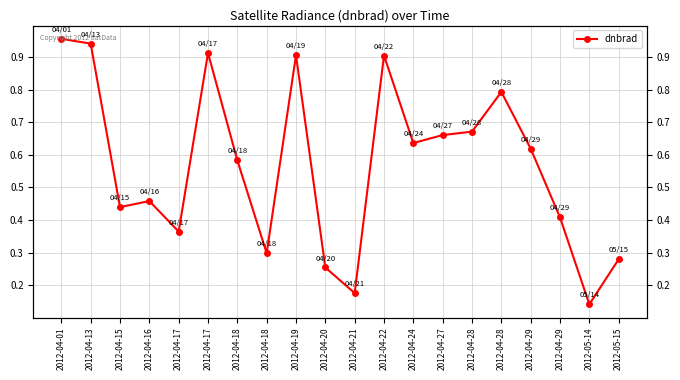

What is the maximum value shown in the chart?

1.0